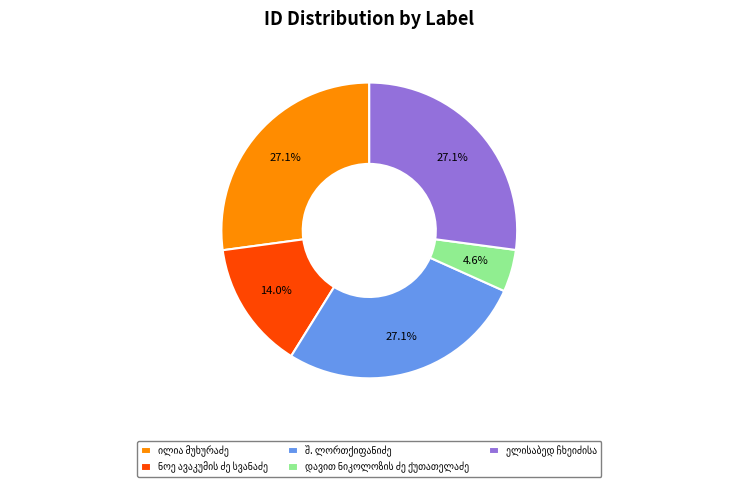

Is there a majority slice in this chart?

No